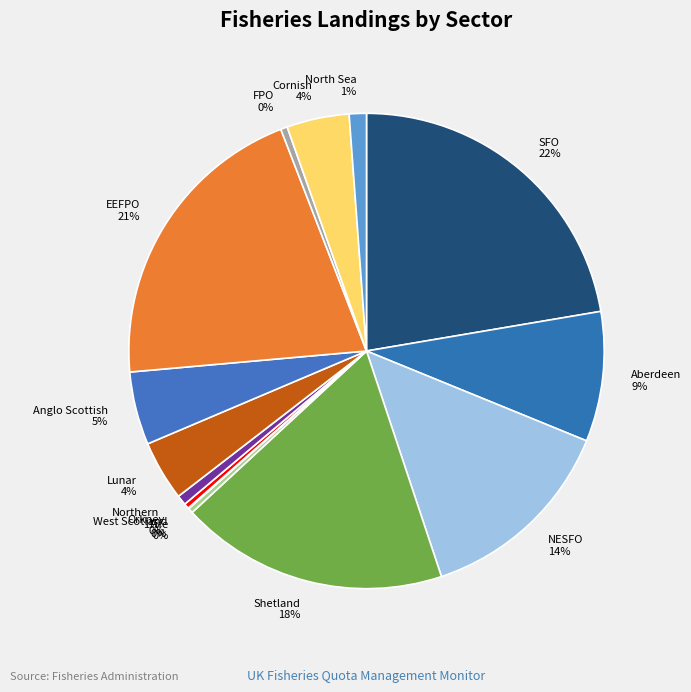

The Cornish 4% slice represents 17% of the pie. True or false?

False